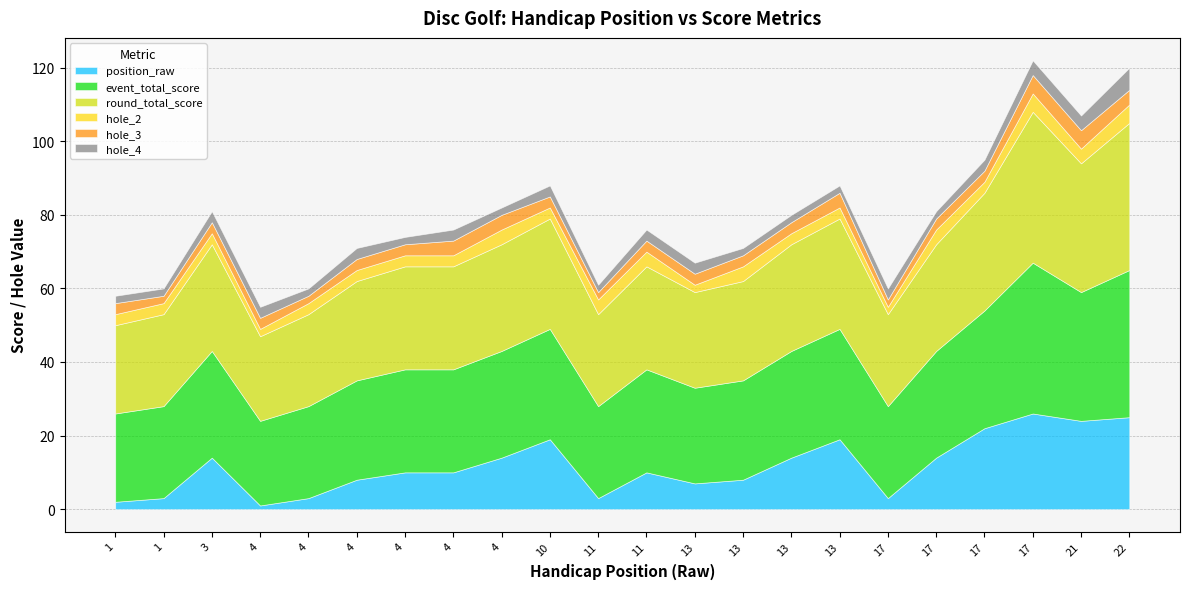

How many series are shown in this chart?

6